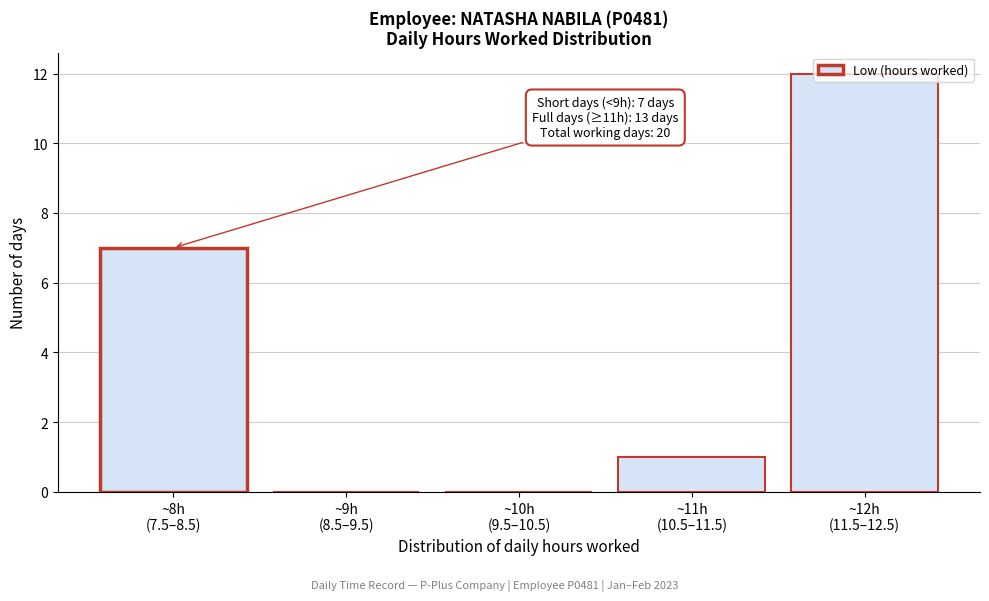

What is the greatest value displayed?

12